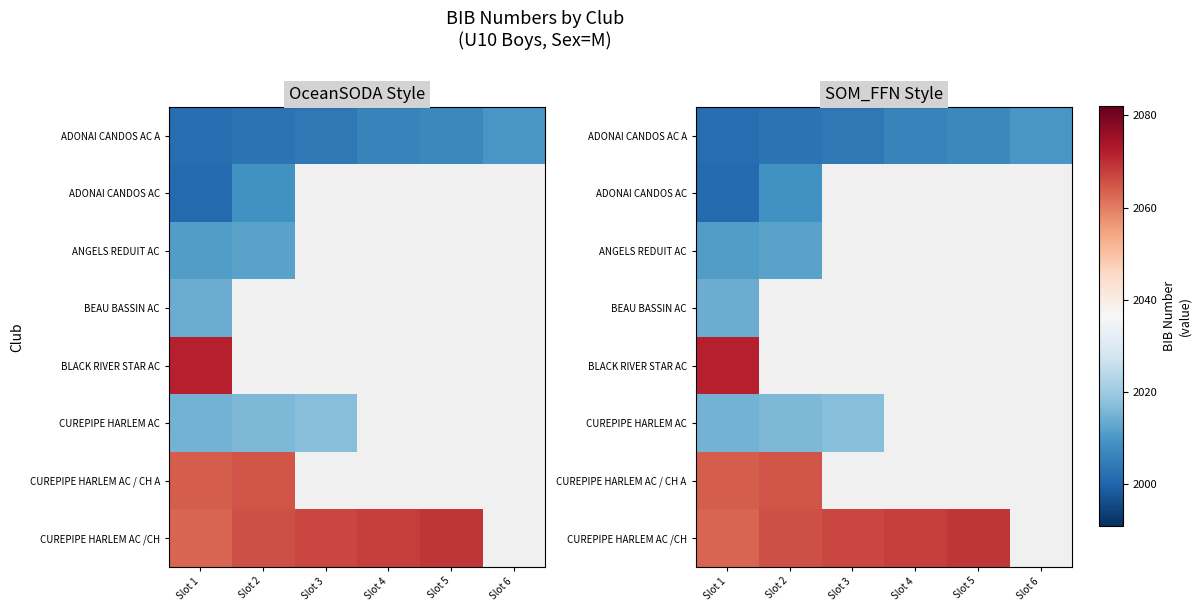

Which label corresponds to the smallest value in the chart?

Slot 1